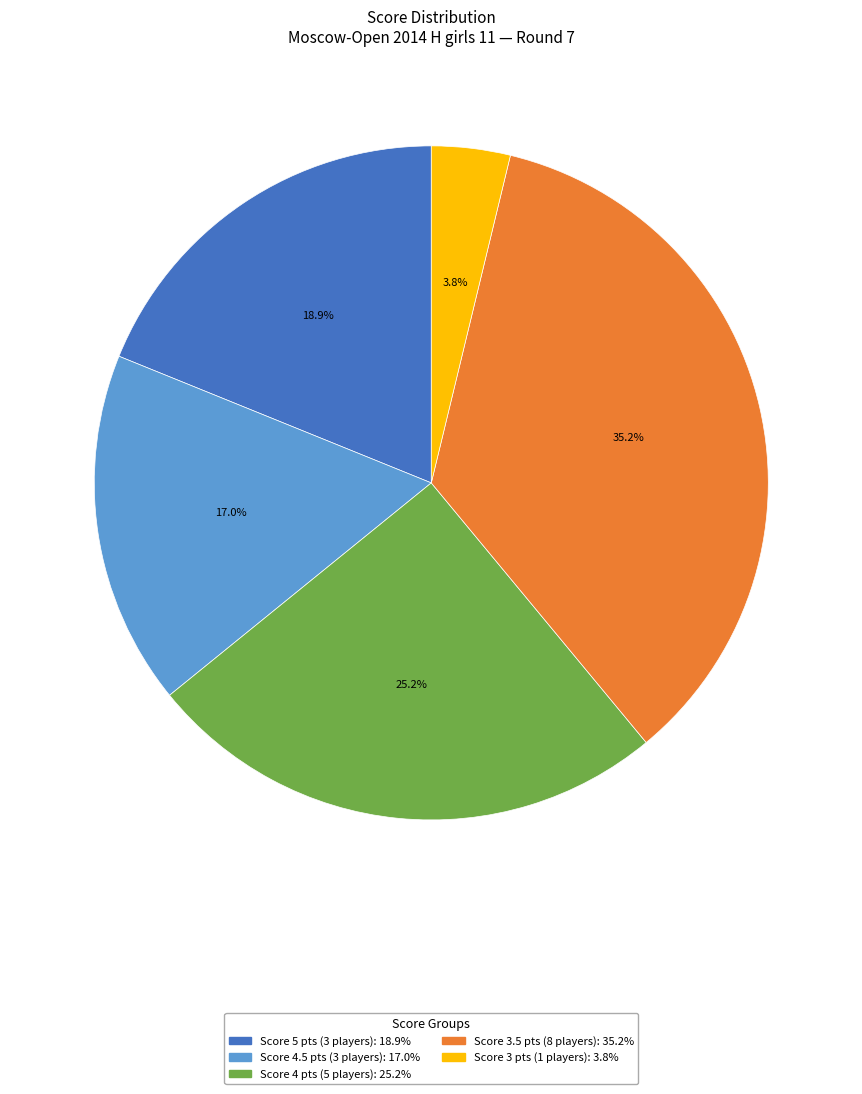

Does any single category account for the majority?

No